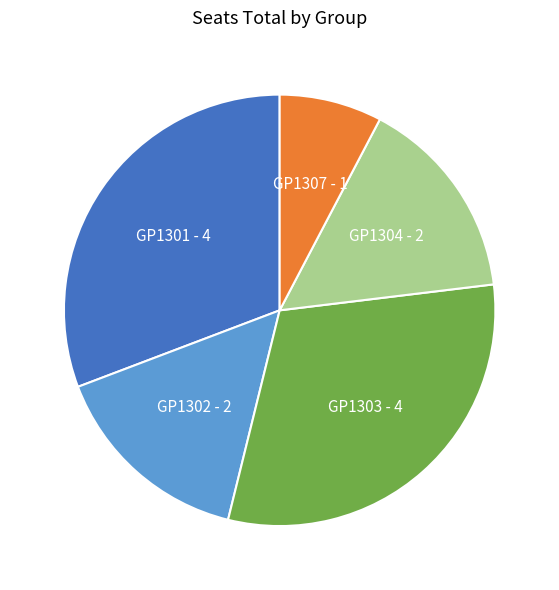

What is the ratio of the value at GP1303 to the value at GP1307?

4.0